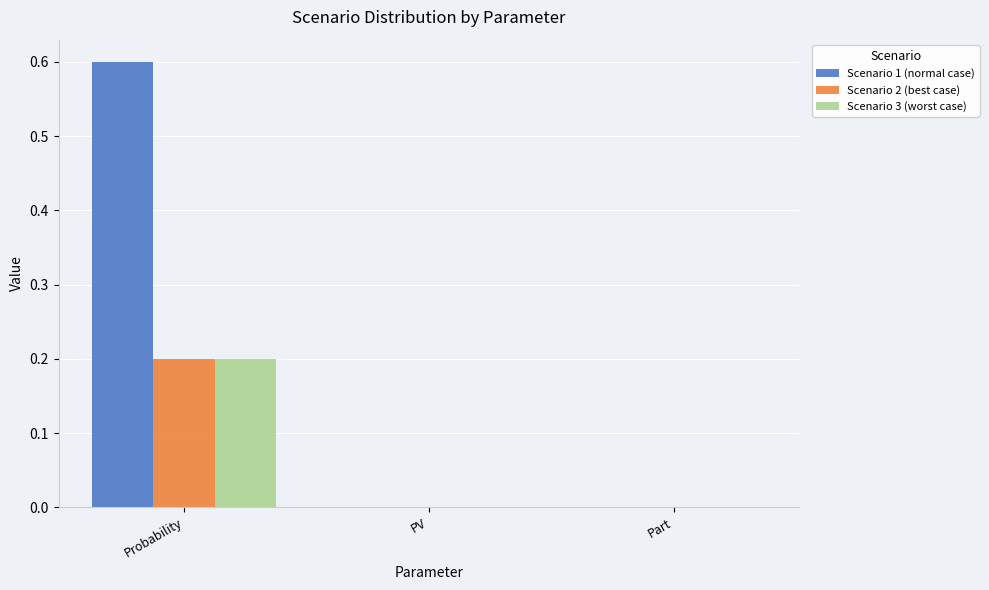

Which label corresponds to the largest value in the chart?

Probability